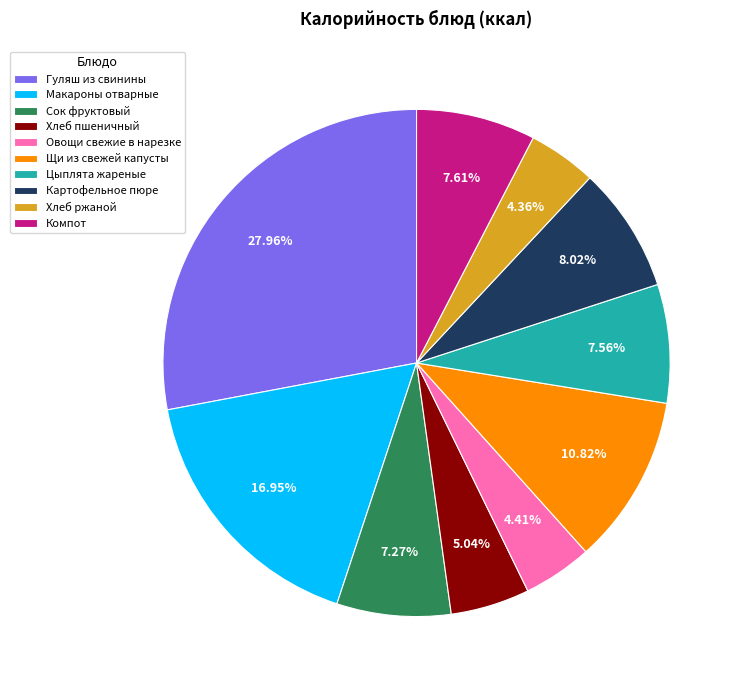

Is it true that Компот is 1% of the pie?

False